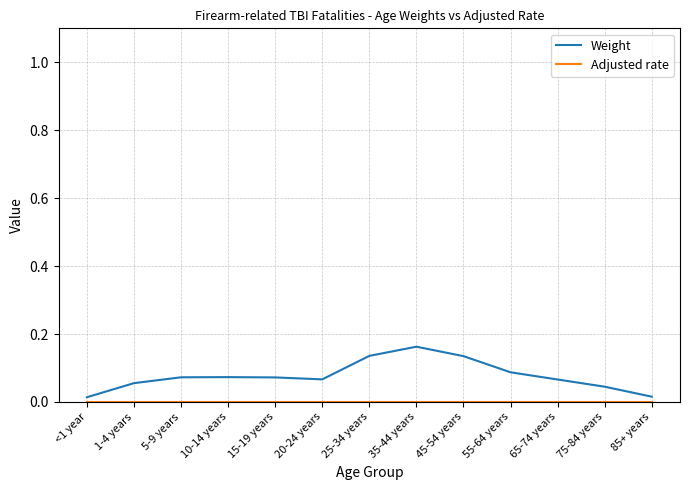

What position from the left is 35-44 years?

8